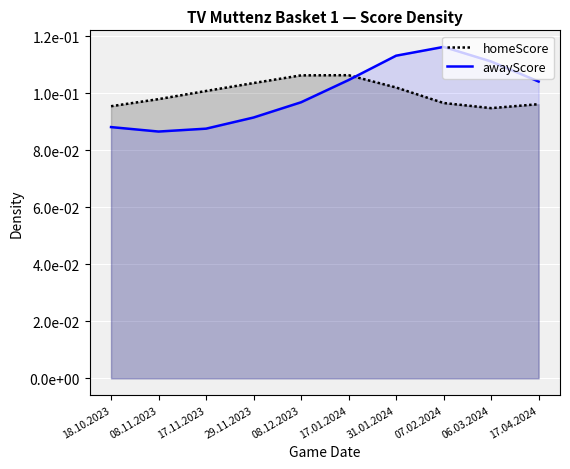

At which label does homeScore reach its minimum?

06.03.2024